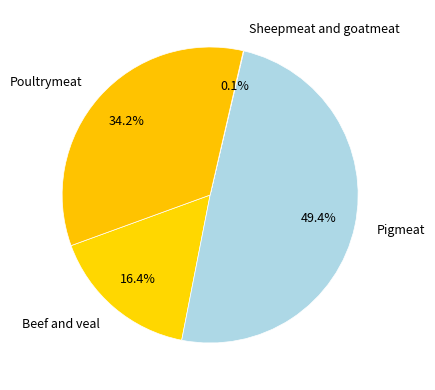

Which category has the biggest portion of the pie?

Pigmeat